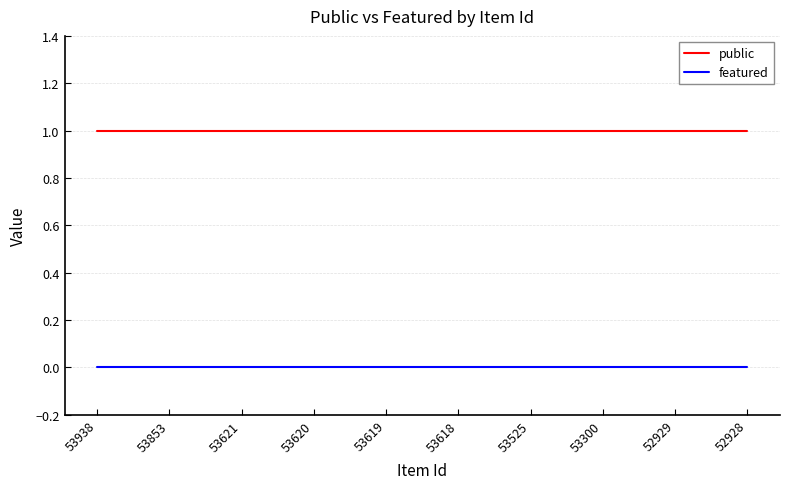

What is the total value across all series at 53621?

1